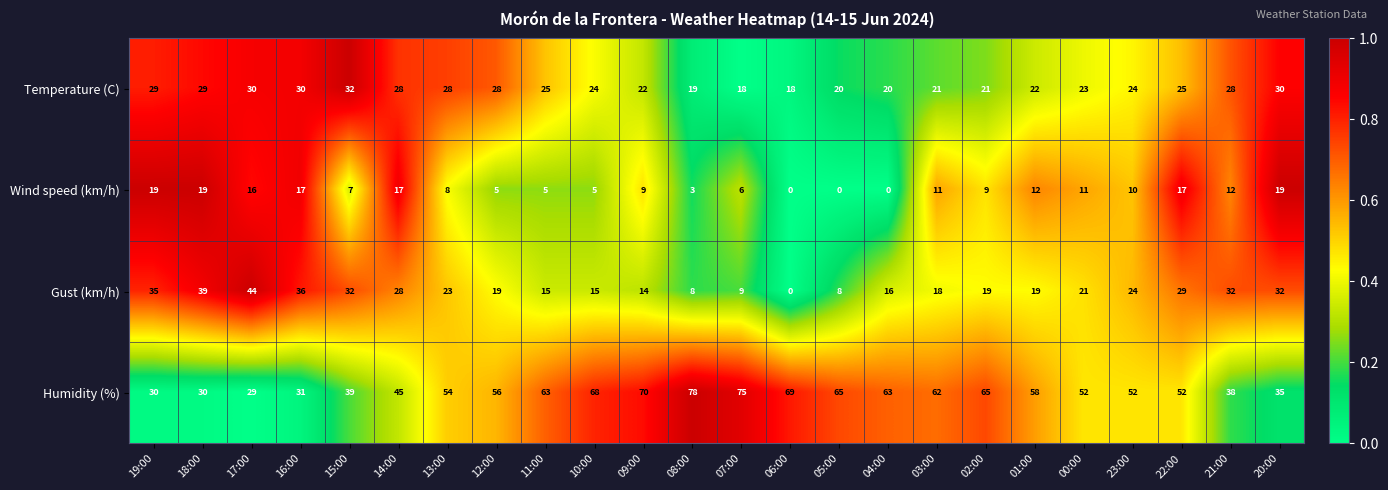

Which series changed the most between 03:00 and 22:00?

Gust (km/h)